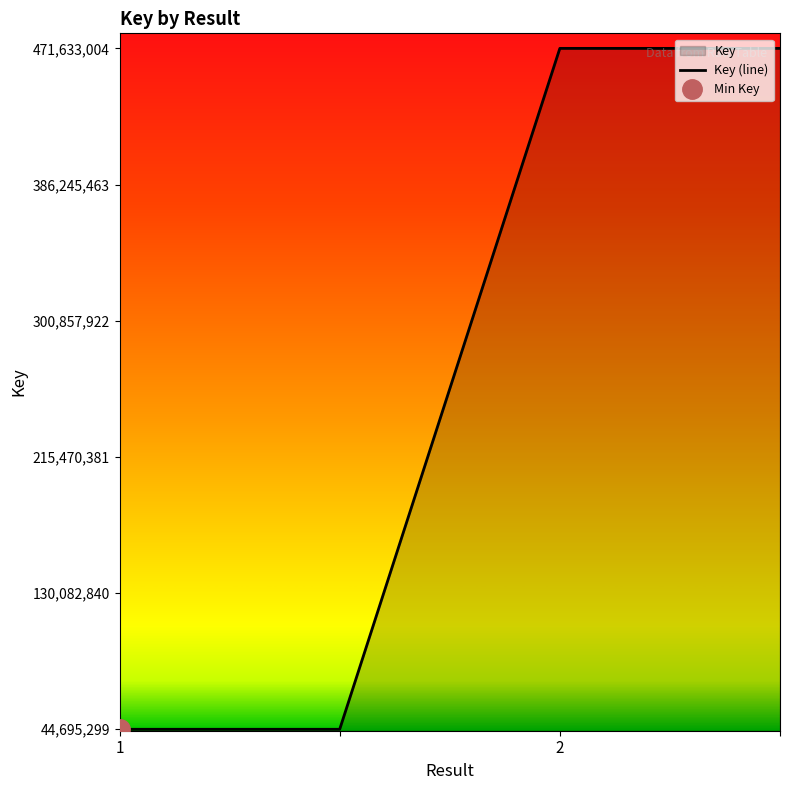

At which category does the chart reach its peak across all series?

2